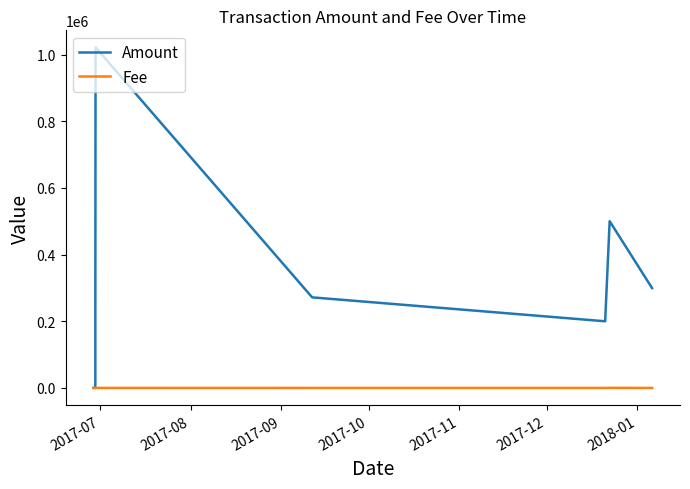

Is it true that Amount equals 38 at 2017-08?

False